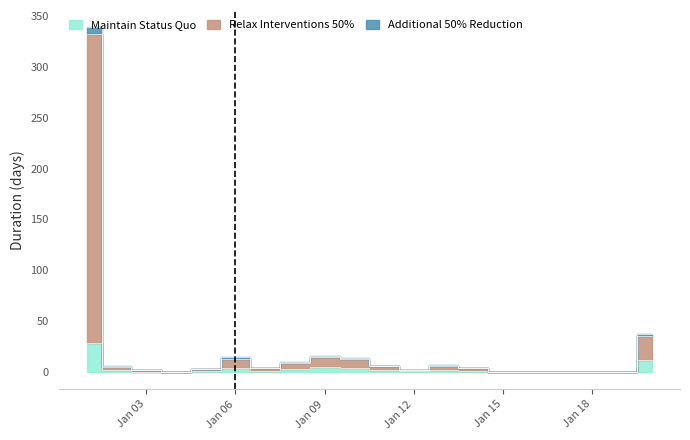

At which category is the sum across all series the highest?

2025-01-01